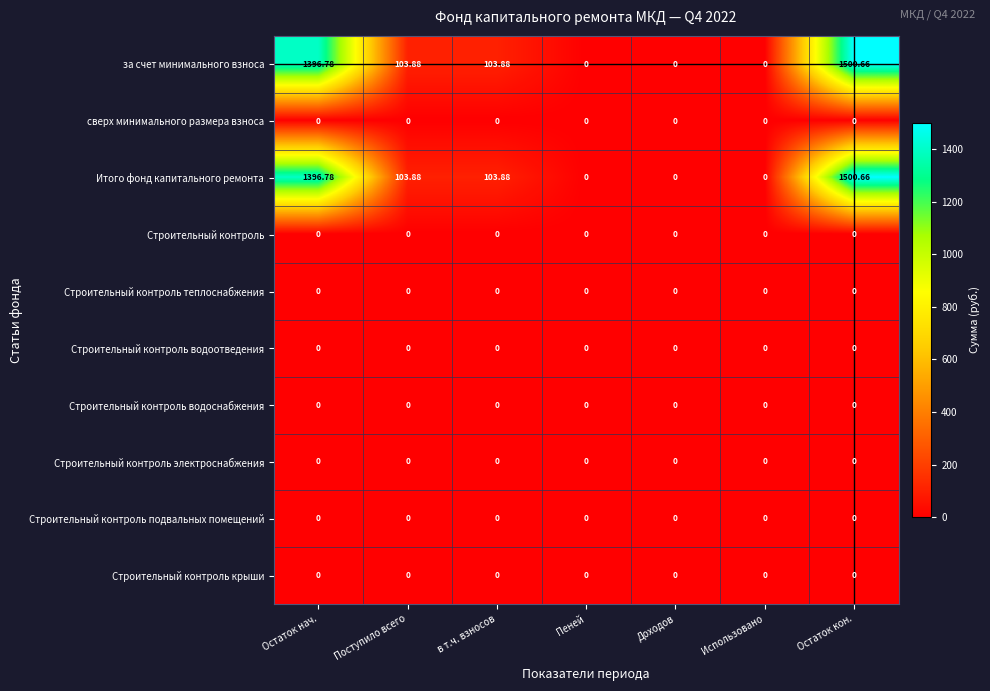

At which category is the sum across all series the highest?

Остаток кон.